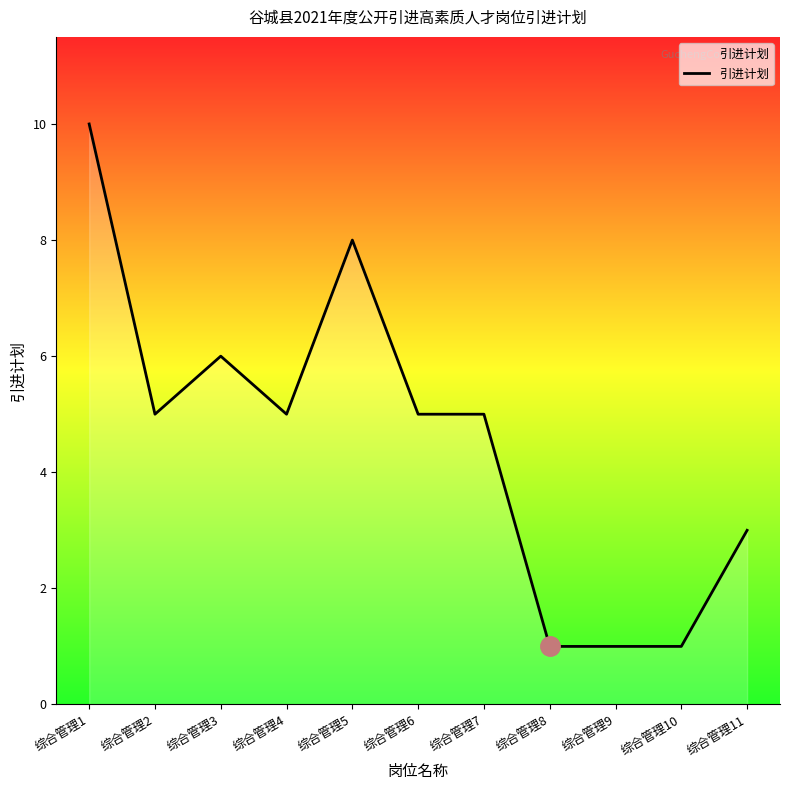

The value at 综合管理9 is 2. True or false?

False